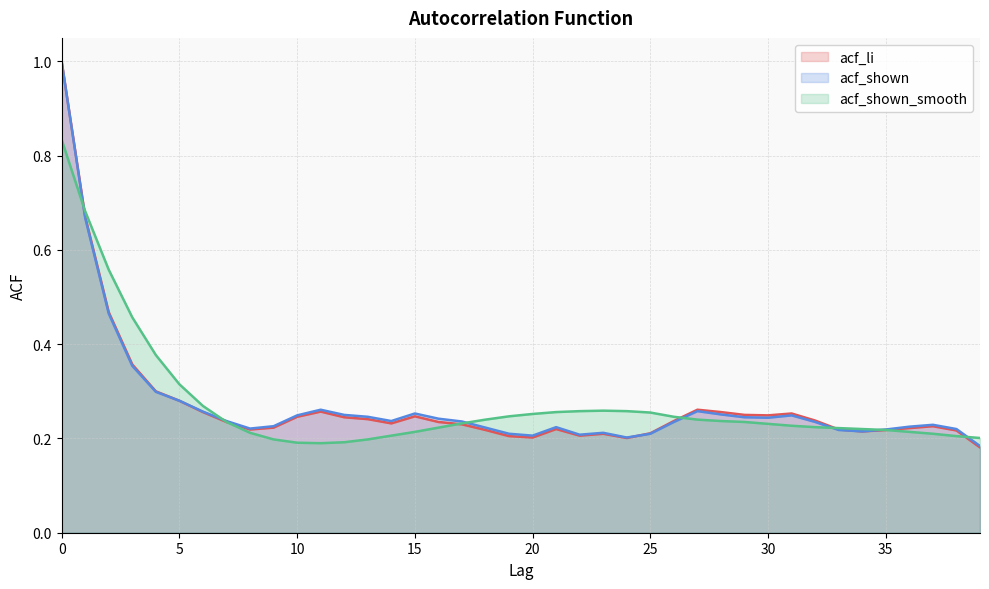

How many series are shown in this chart?

3